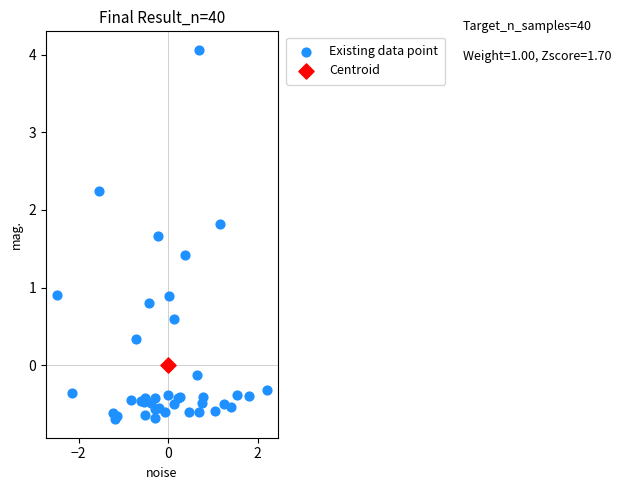

What are all the series names shown in the legend?

Existing data point, Centroid